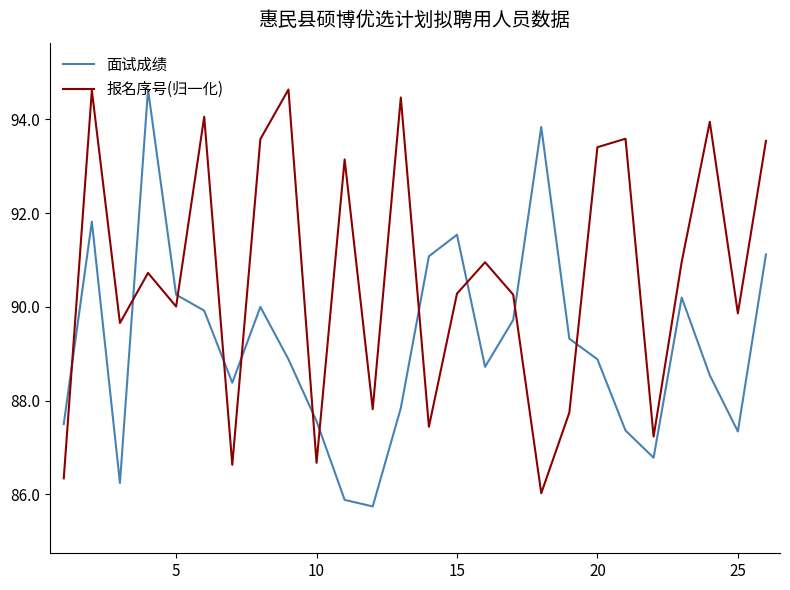

Which series has the largest total across all categories?

报名序号(归一化)